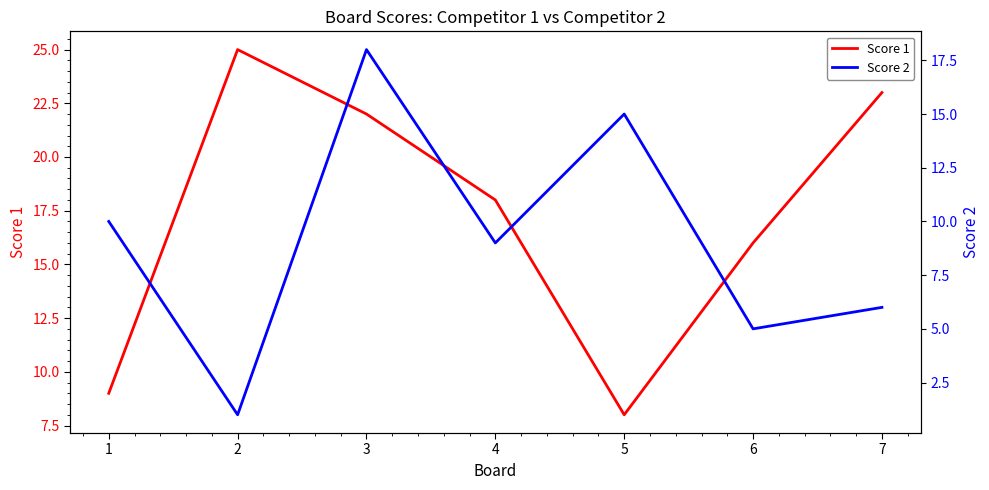

At which label is Score 1 closest to 16?

6